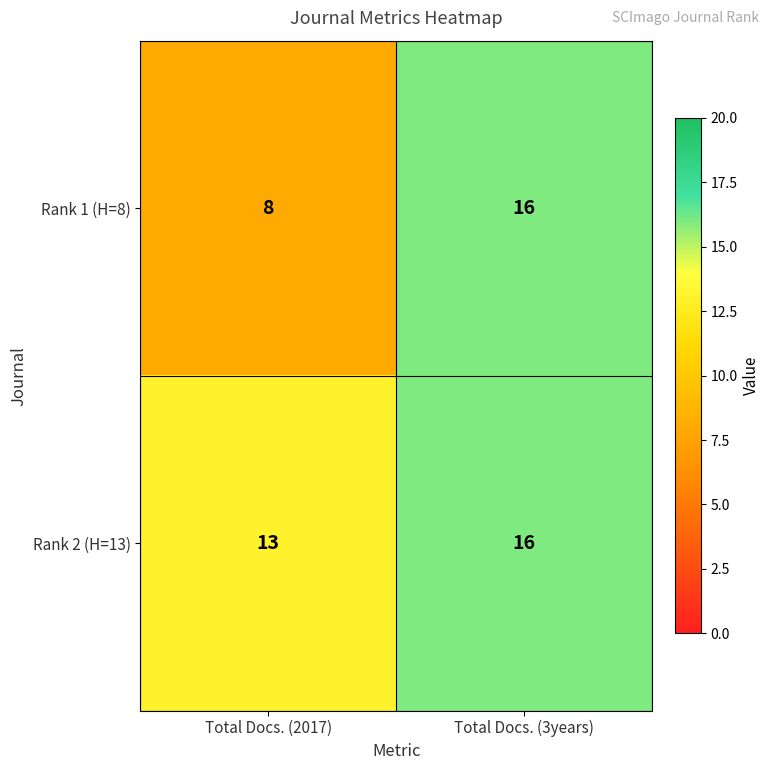

What is the difference between the Rank 1 (H=8) values at Total Docs. (3years) and Total Docs. (2017)?

8